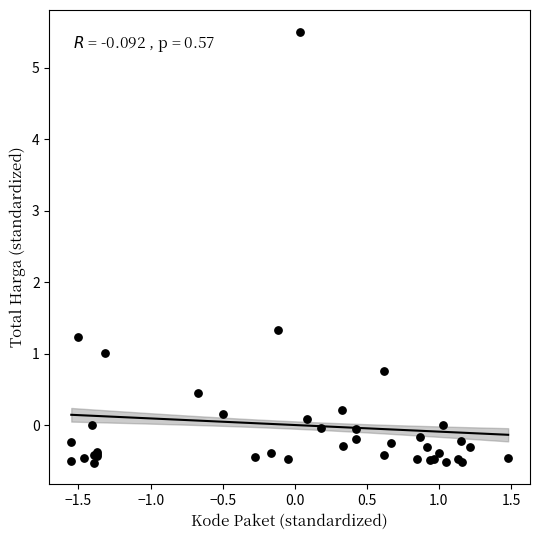

What Y value in the scatter plot is closest to 2?

1.3